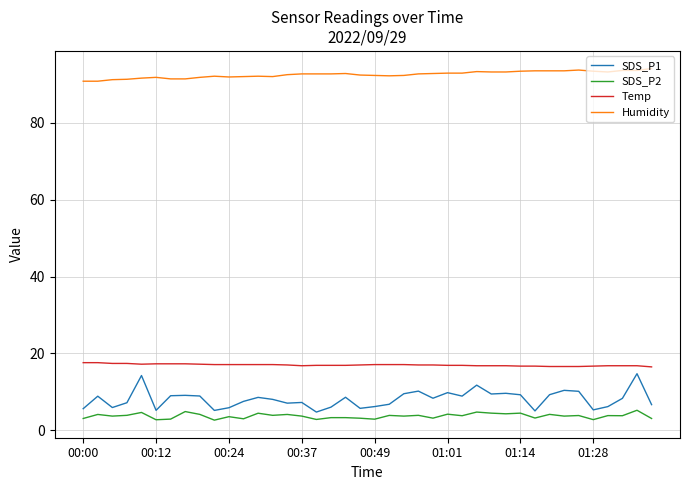

Is this an area chart (filled region under the line)?

No